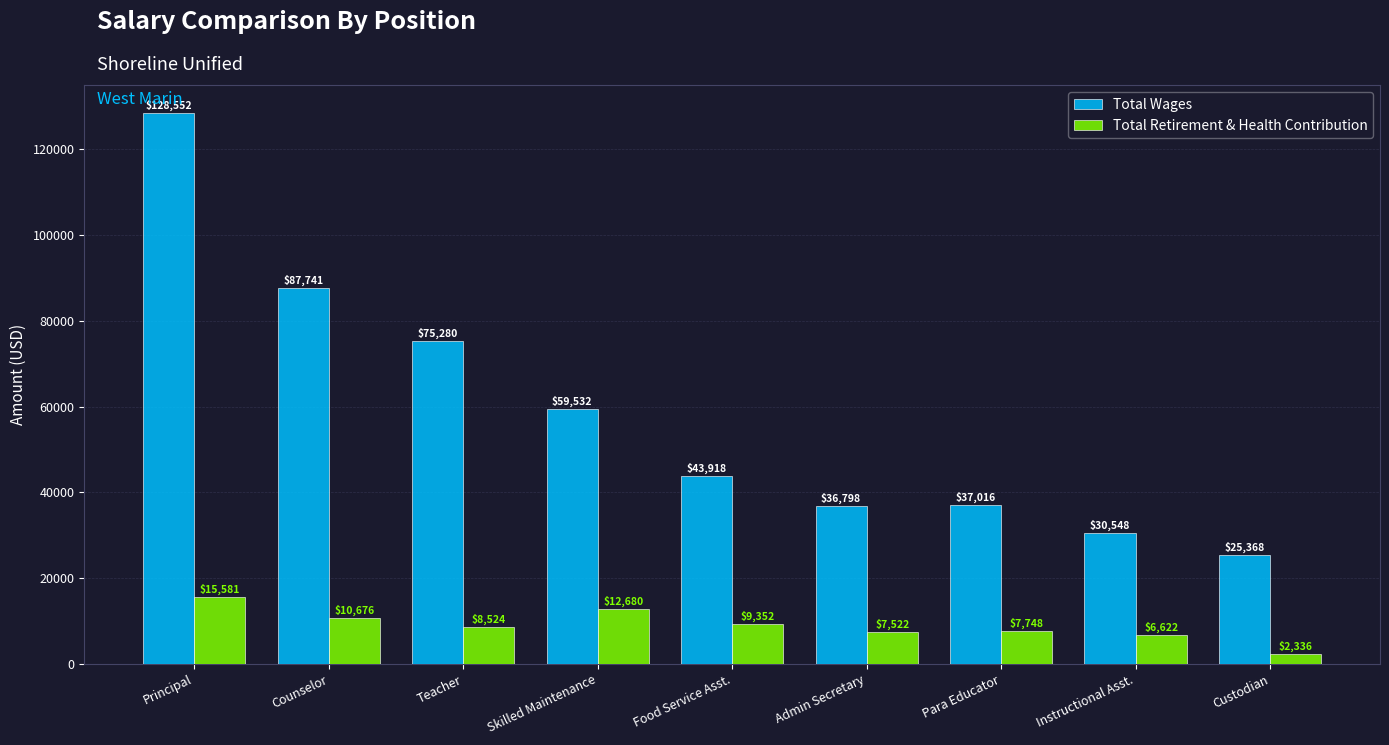

What is the difference between the maximum and minimum values in the Total Retirement & Health Contribution series?

13245.0